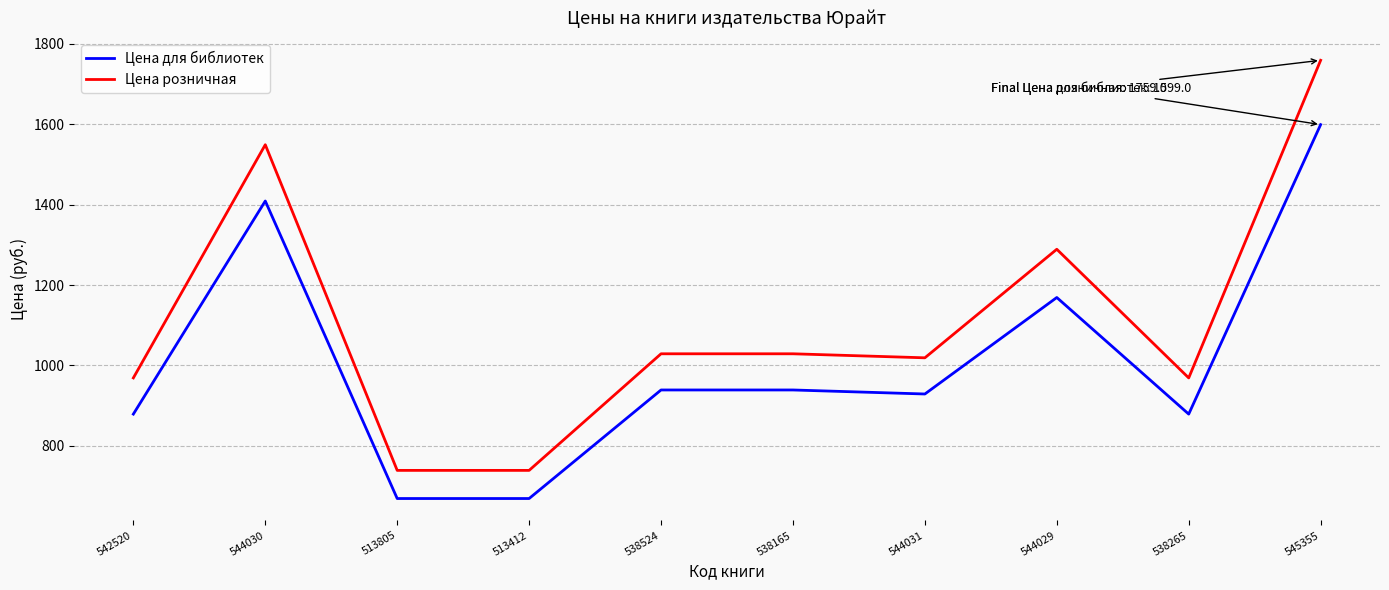

Which series has the largest total across all categories?

Цена розничная